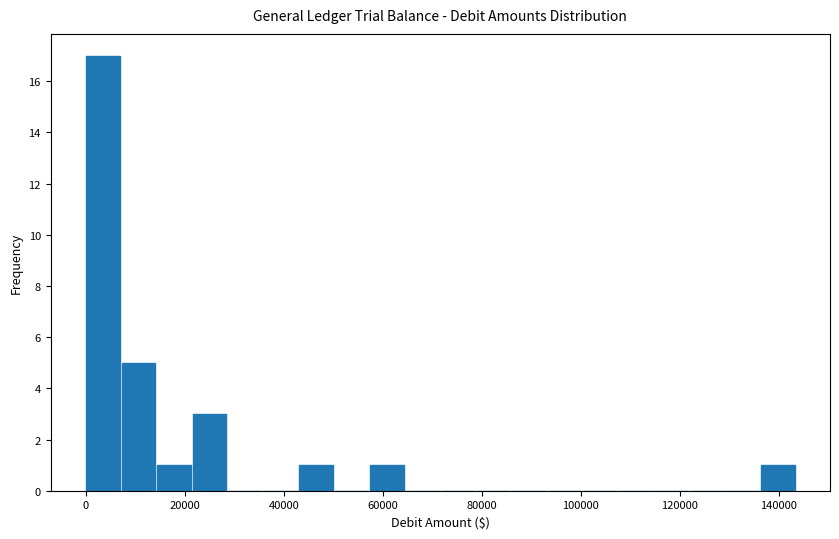

Around what value on the x-axis is the tallest bar? Give the approximate position of its centre, as read against the axis.

4000